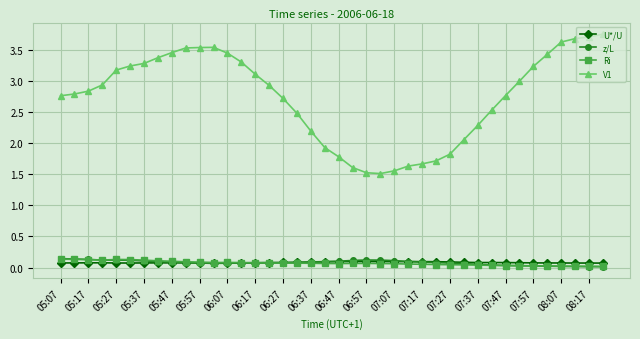

Is this an area chart (filled region under the line)?

No